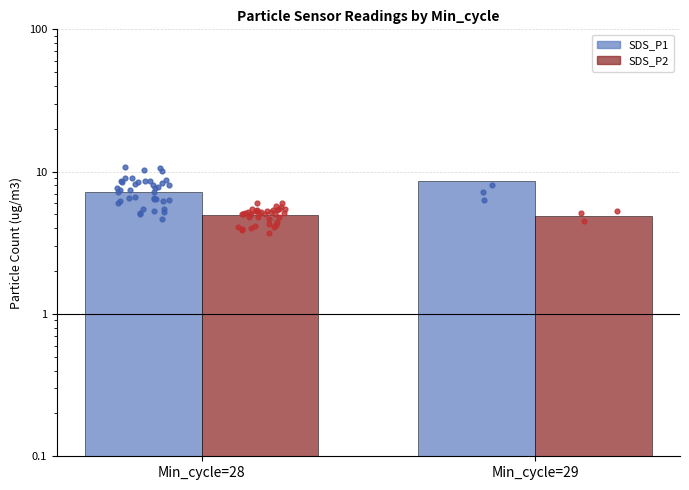

At which category is the sum across all series the highest?

Min_cycle=29